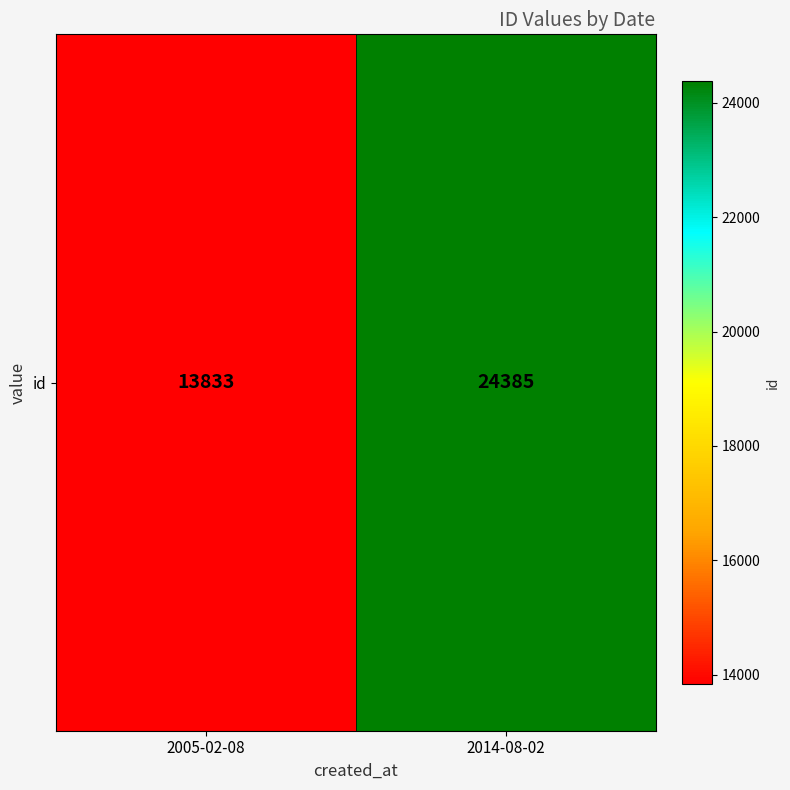

Approximately how many times larger is the value at 2005-02-08 compared to 2014-08-02?

0.6